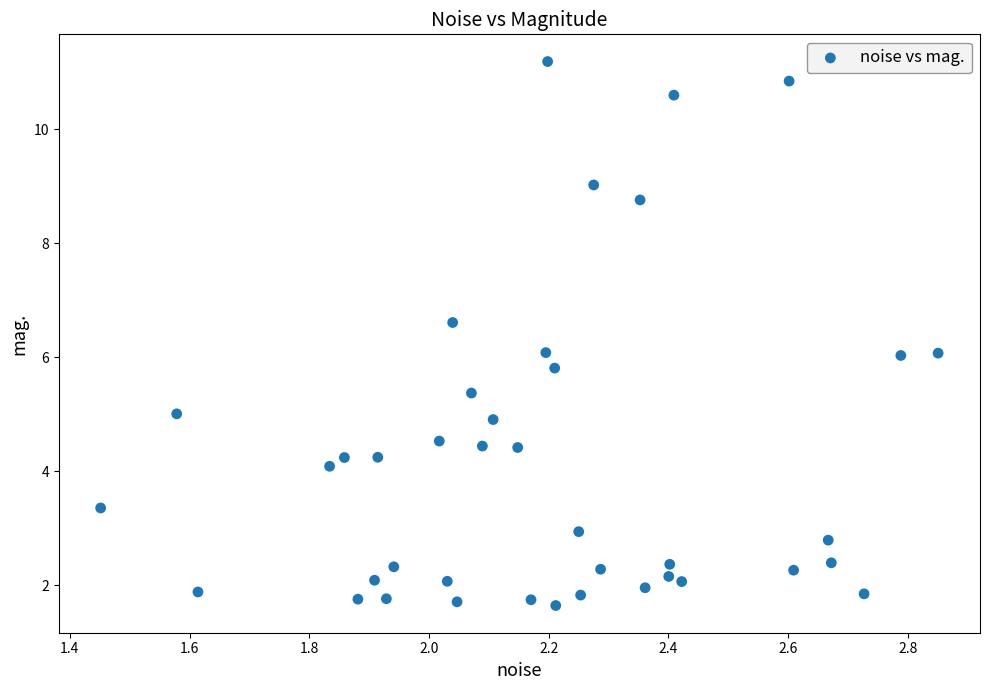

What is the range of X values (max minus min)?

1.4